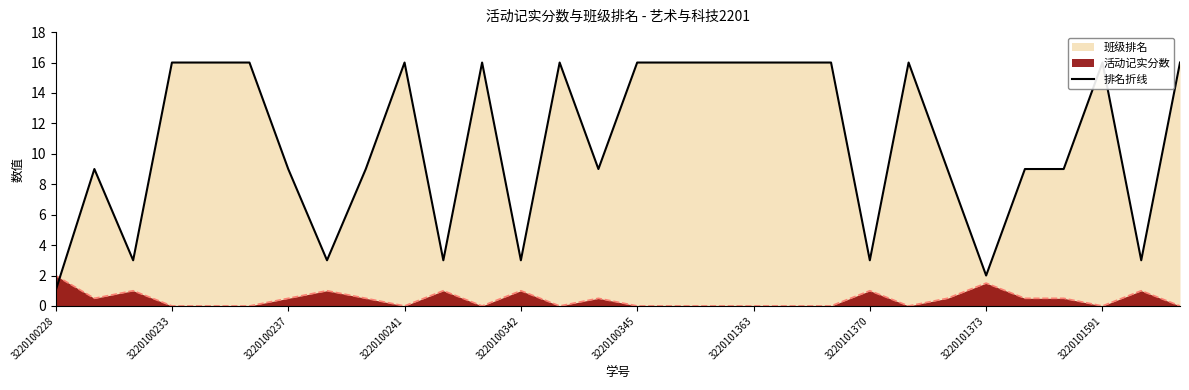

How many interior local peaks (higher than both neighbors) does the data have?

6